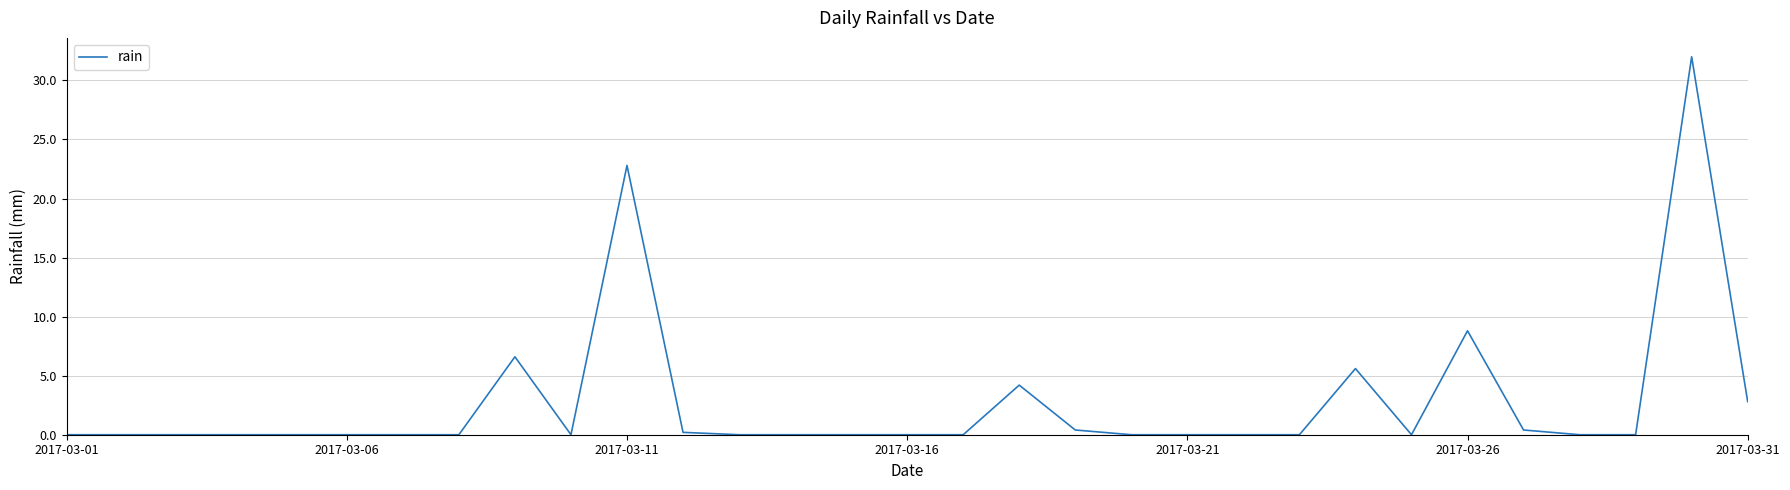

What is the difference between the maximum and second lowest values?

32.0